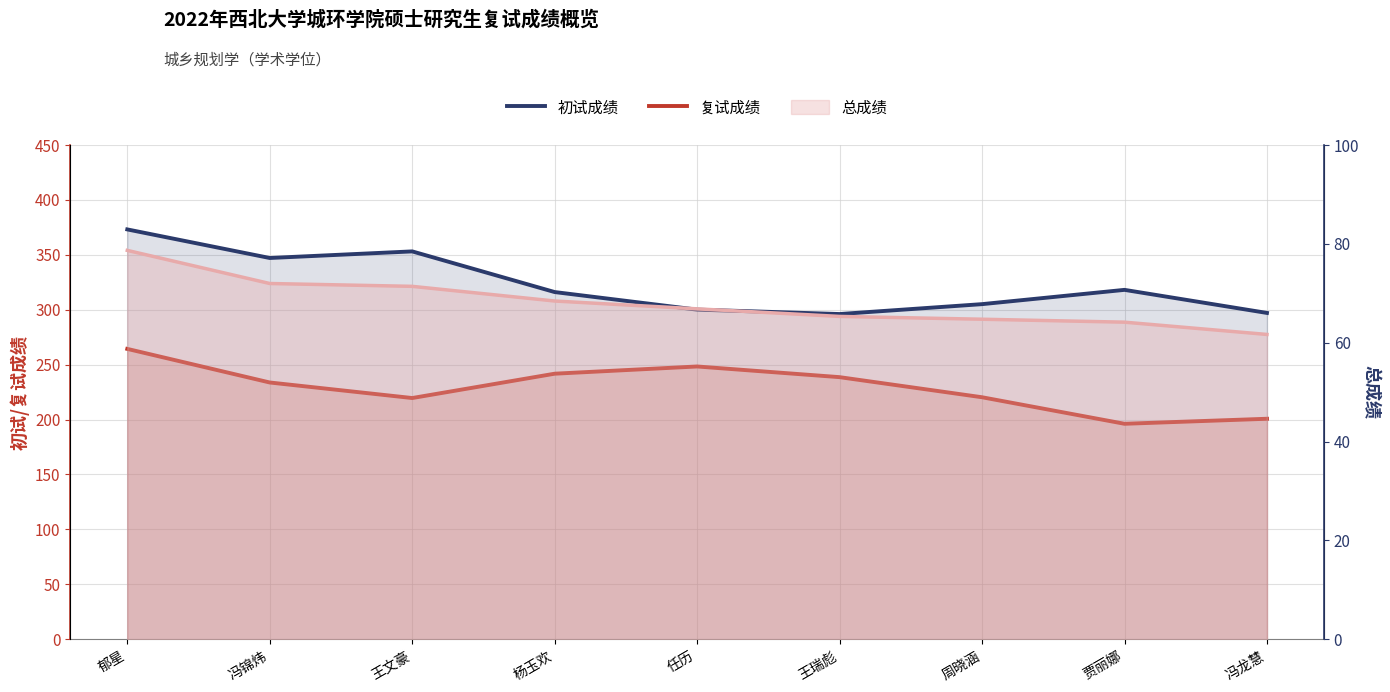

What is the difference between the 初试成绩 values at 周晓涵 and 王文豪?

48.0